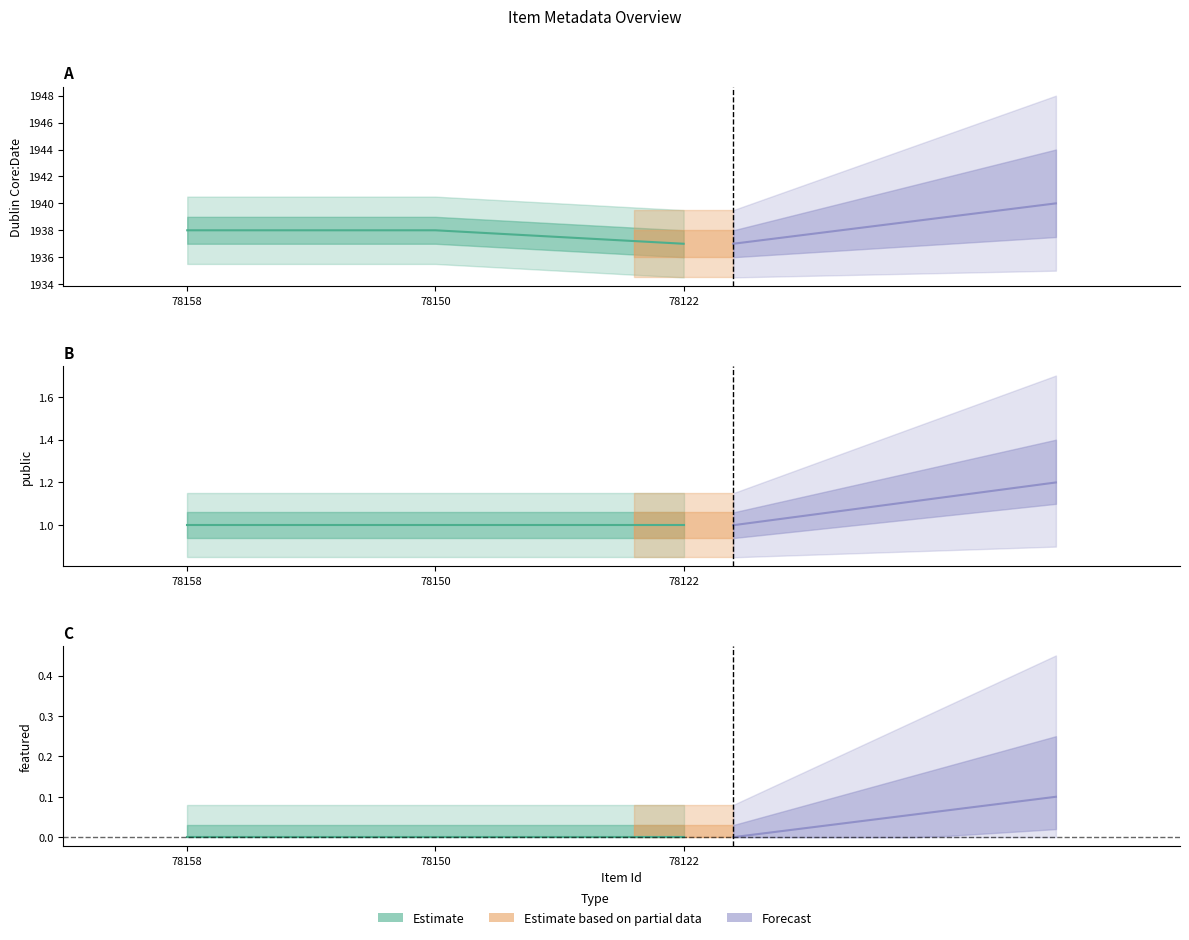

Is it true that public equals 1 at 78158?

True